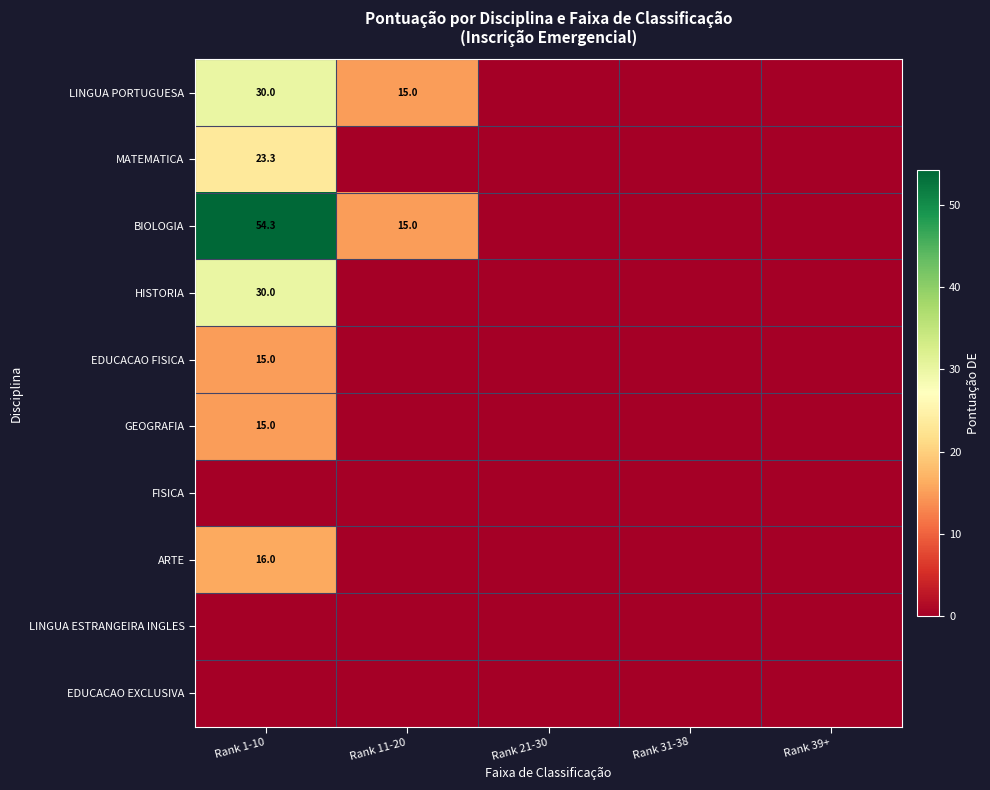

The value of GEOGRAFIA at Rank 21-30 is 0.0. True or false?

True